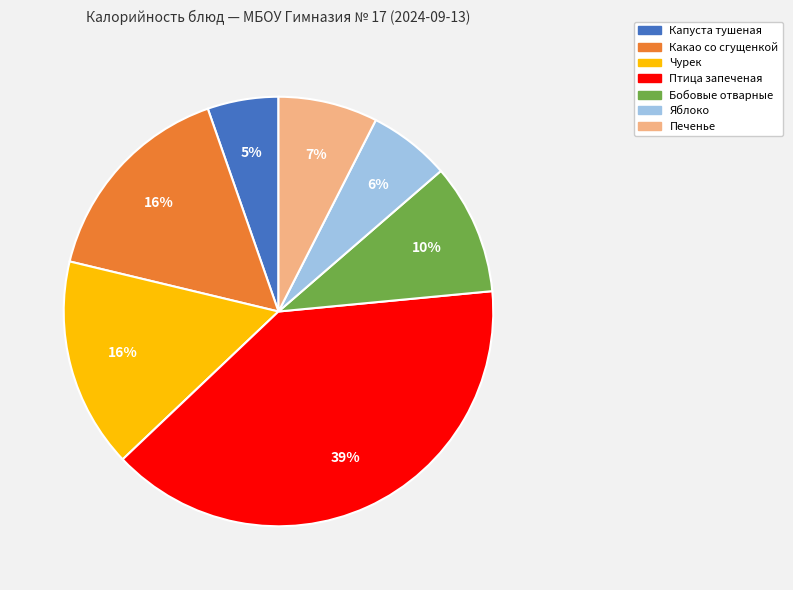

How many segments does this pie chart have?

7